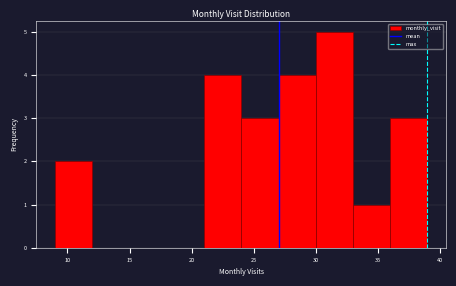

Reading left to right, transcribe this chart: for each bar, give the range it covers on the x-axis and its height. The values are not printed on the chart, so give them approximately, as read against the axis.

9 to 12: 2
12 to 15: 0
15 to 18: 0
18 to 21: 0
21 to 24: 4
24 to 27: 3
27 to 30: 4
30 to 33: 5
33 to 36: 1
36 to 39: 3